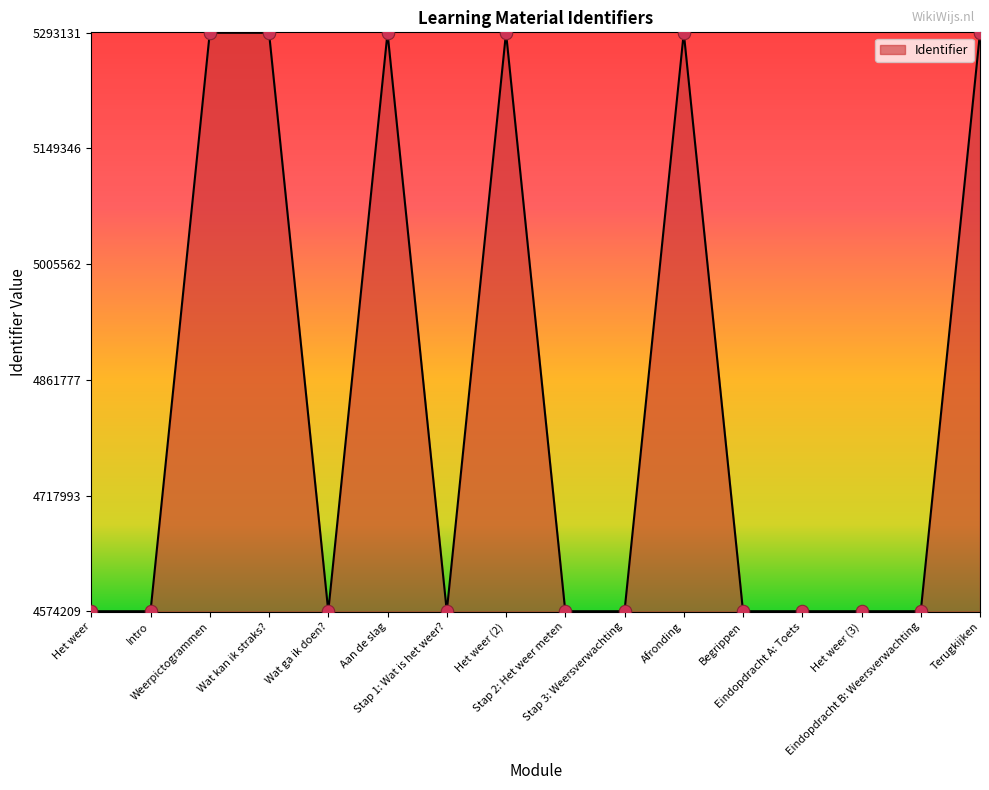

What is the change in value from Het weer (2) to Stap 3: Weersverwachting?

-718909